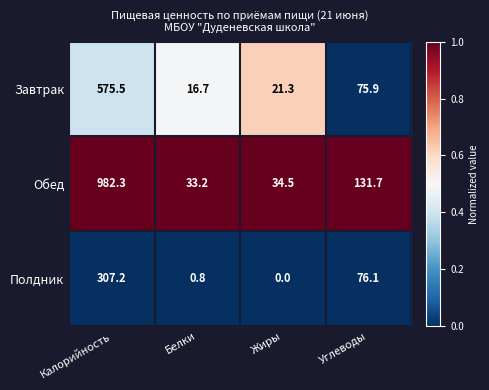

How many values in the Обед series are below 131?

2